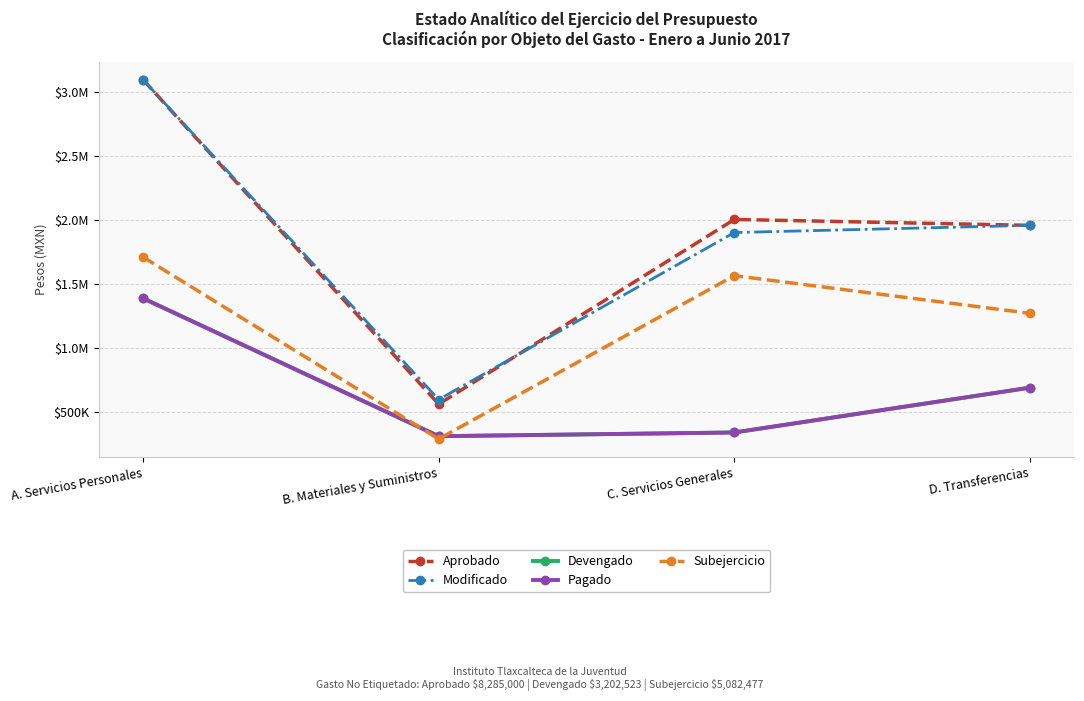

What is the sum of all Modificado values?

7540614